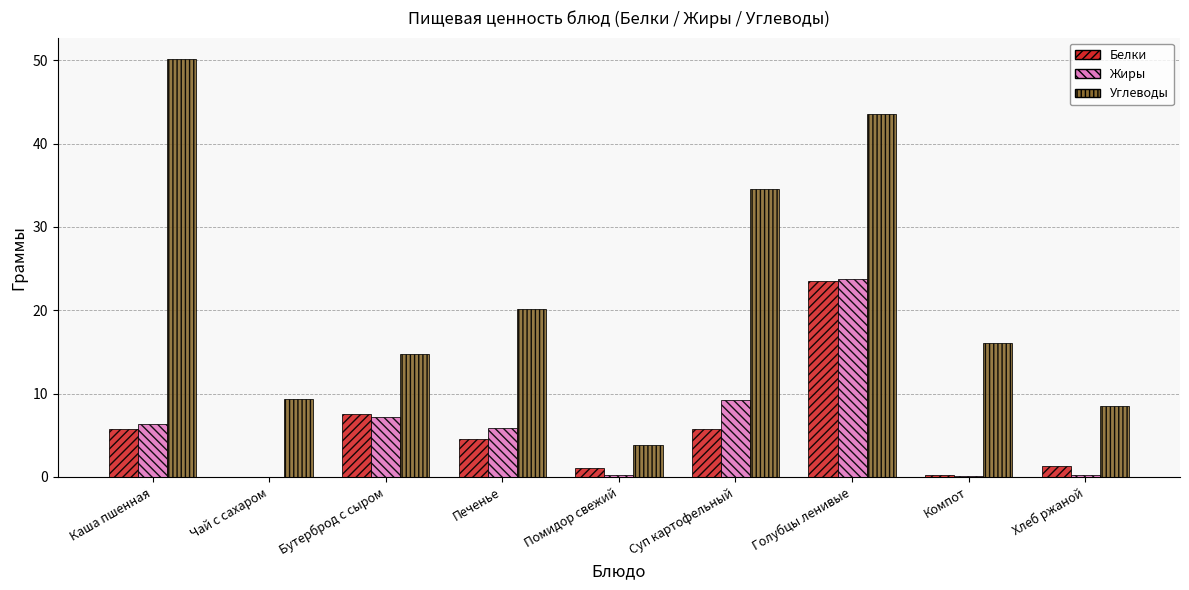

Which series changed the most between Компот and Хлеб ржаной?

Углеводы